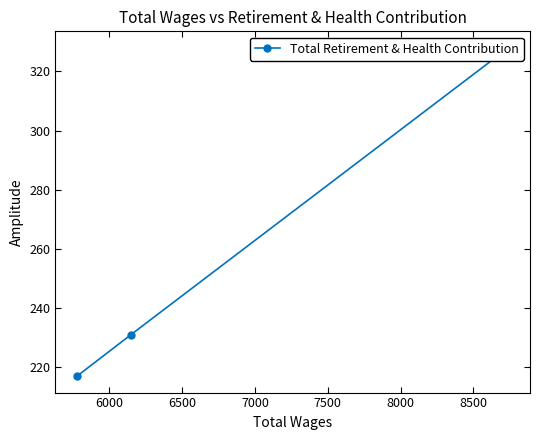

The value at 6500 is 299. True or false?

False